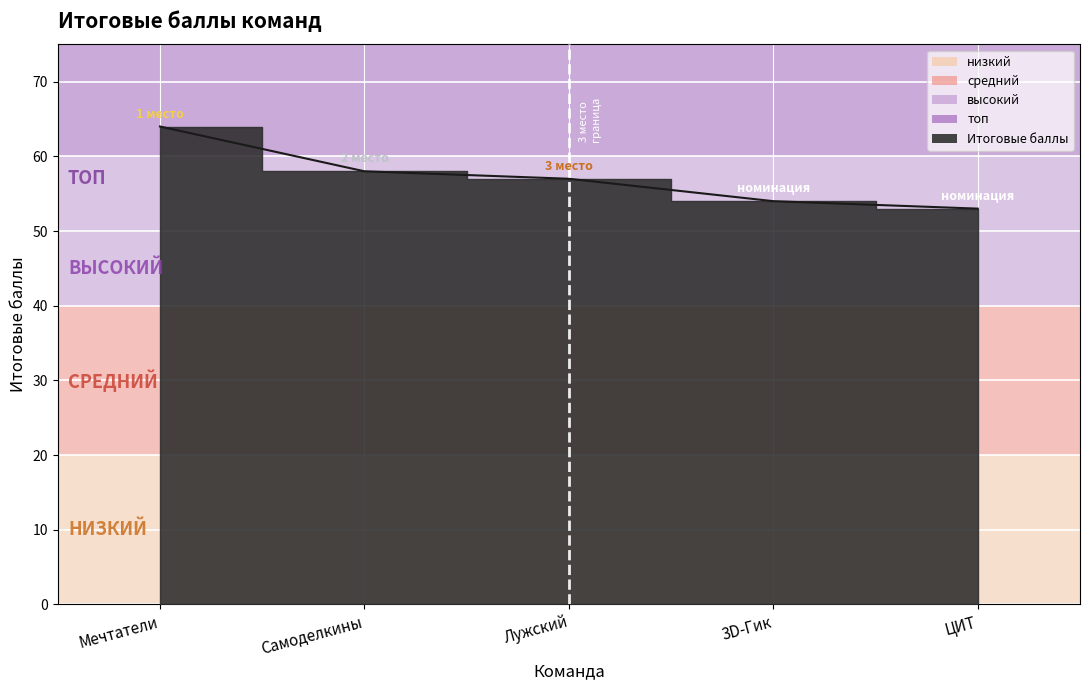

List the labels in order of value, largest first.

Мечтатели, Самоделкины, Лужский, 3D-Гик, ЦИТ